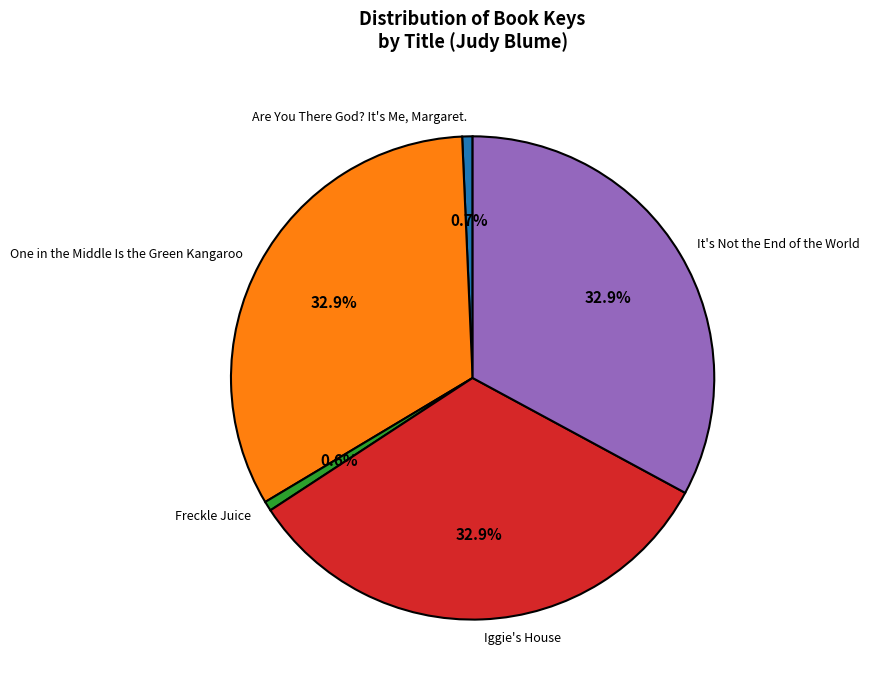

Which has a higher value, It's Not the End of the World or Are You There God? It's Me, Margaret.?

It's Not the End of the World